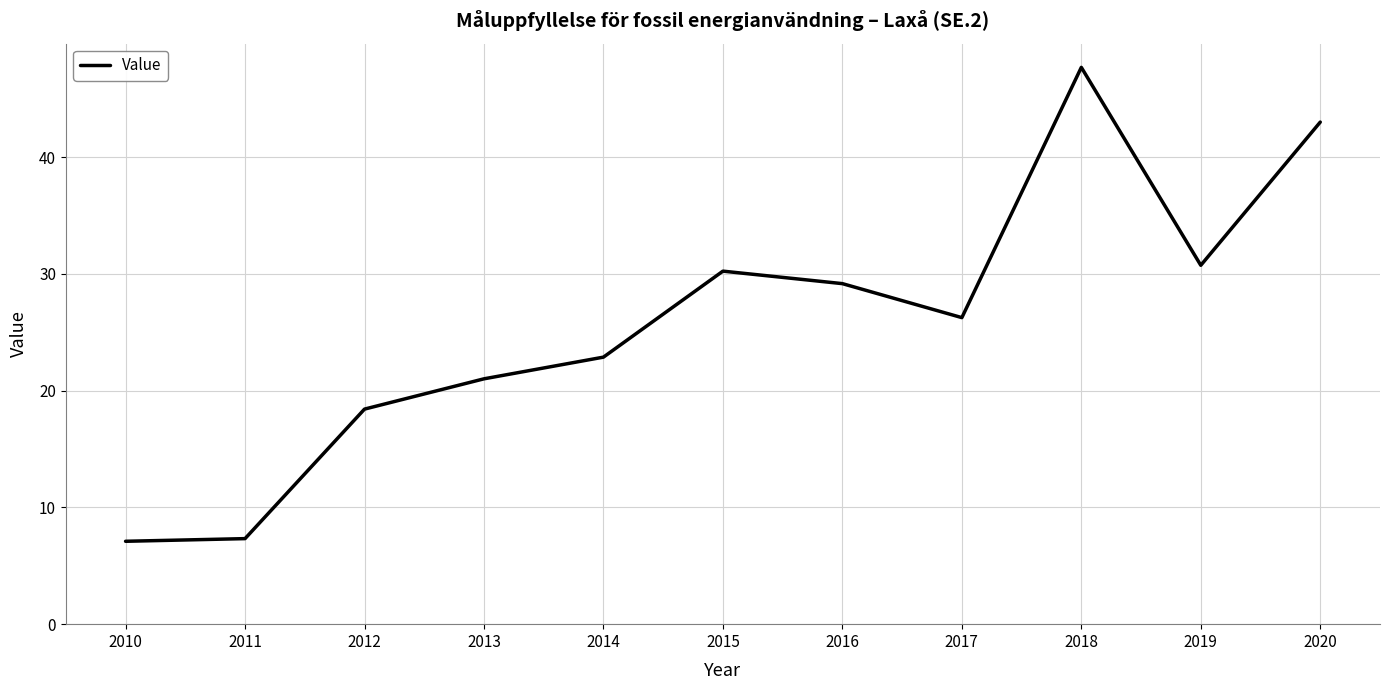

What is the maximum value shown in the chart?

47.7